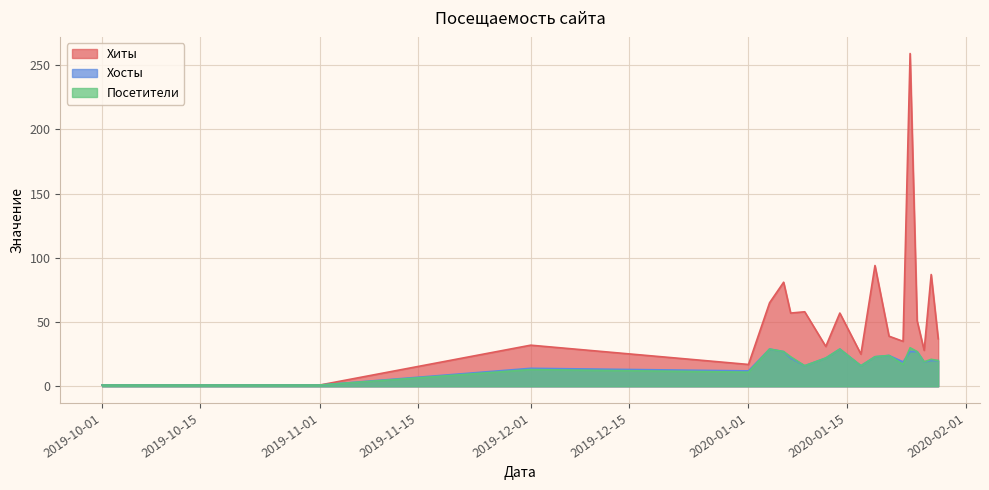

At which category does Посетители reach its first local valley?

2020-01-01